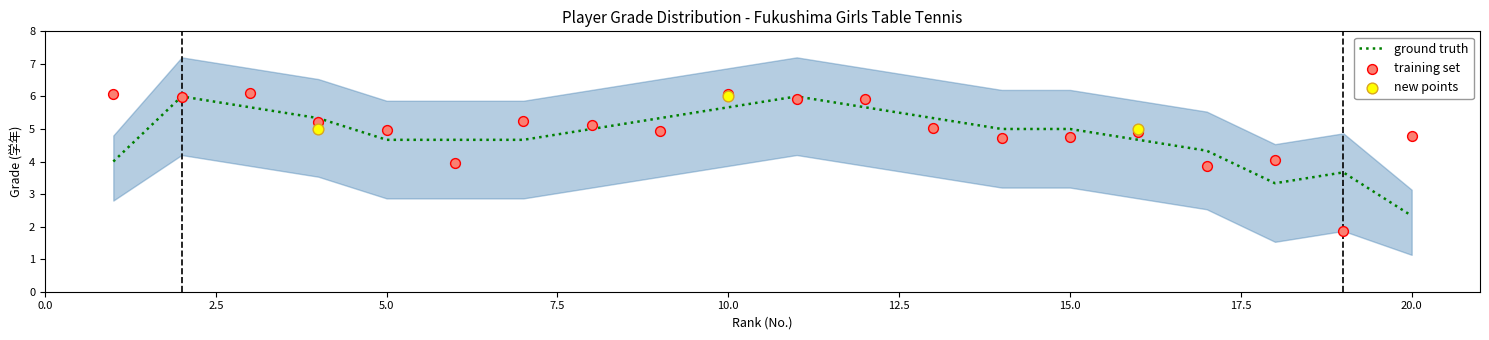

Which category has the lowest value in the ground truth series?

20.0